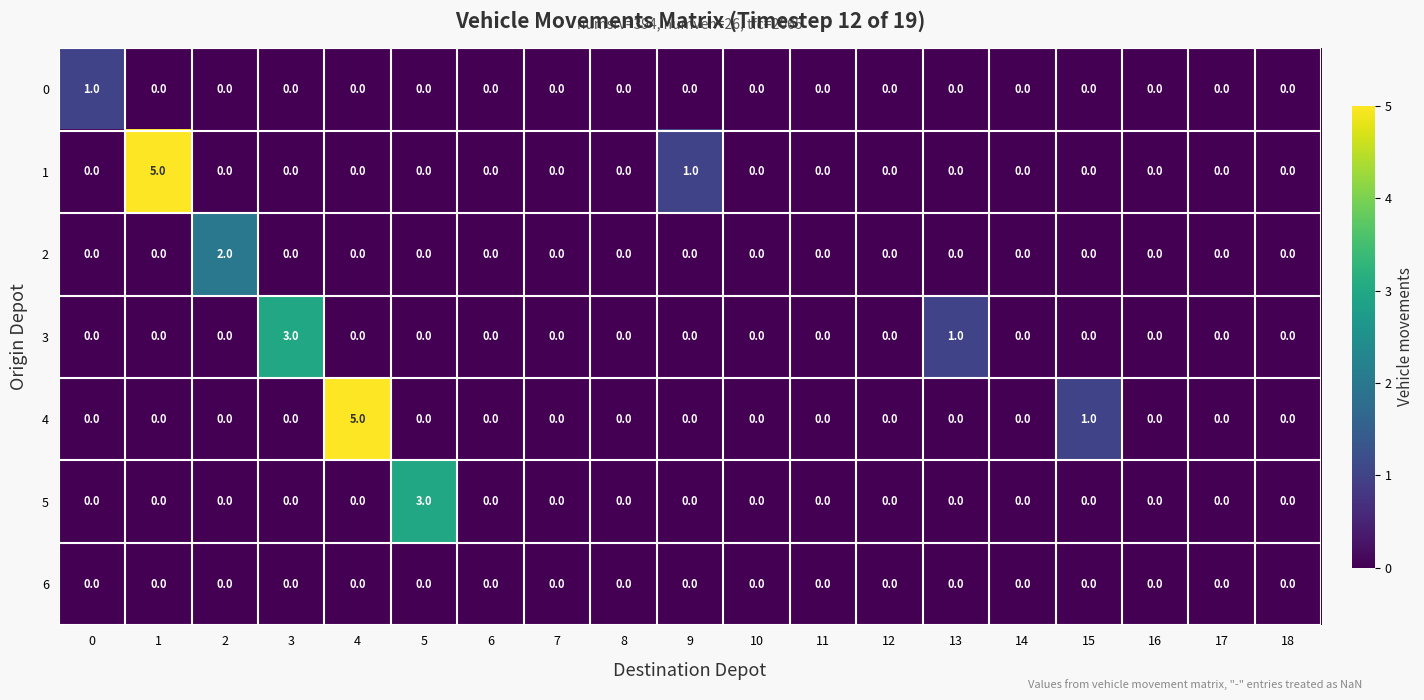

The value of 5 at 18 is -1. True or false?

False